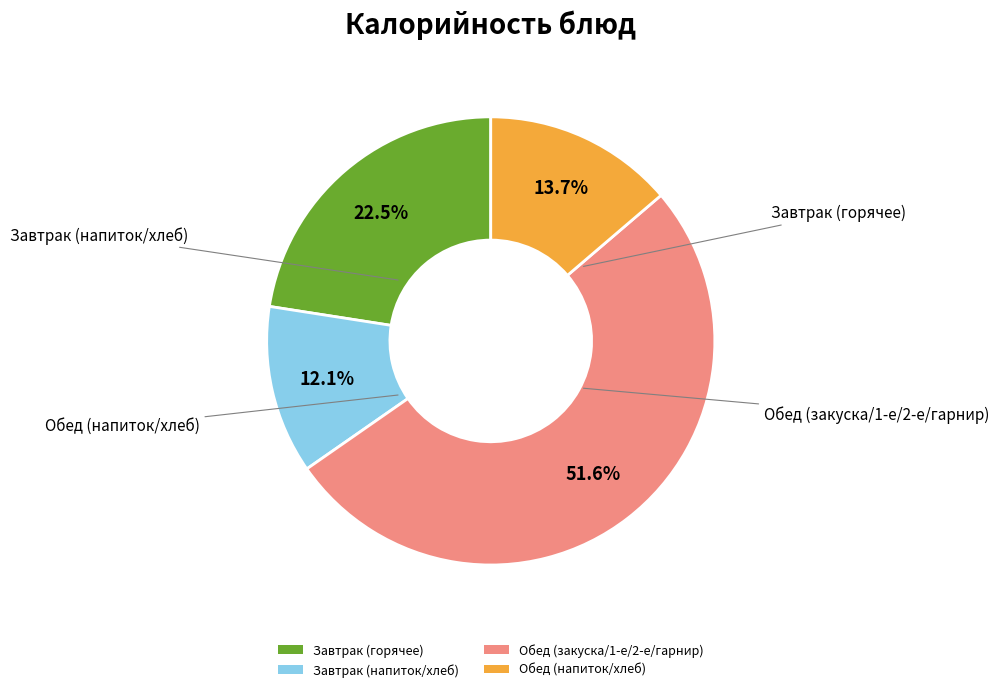

What percentage is NOT represented by Завтрак (напиток/хлеб)?

87.9%